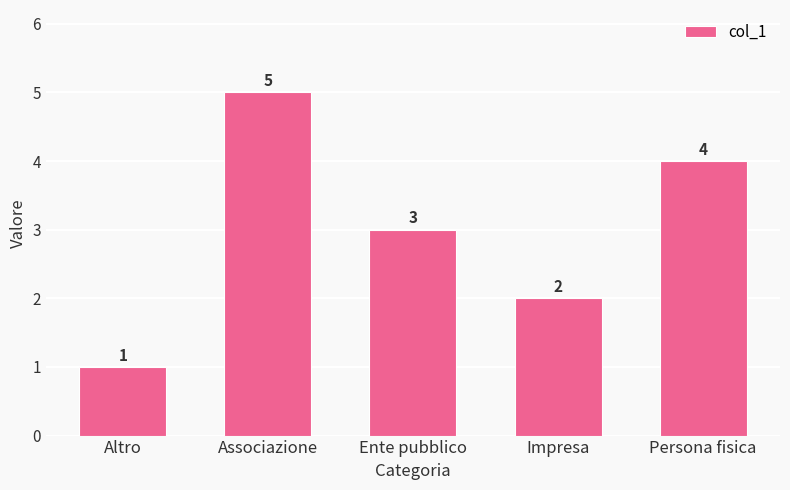

Where does the data first go above 3?

Associazione